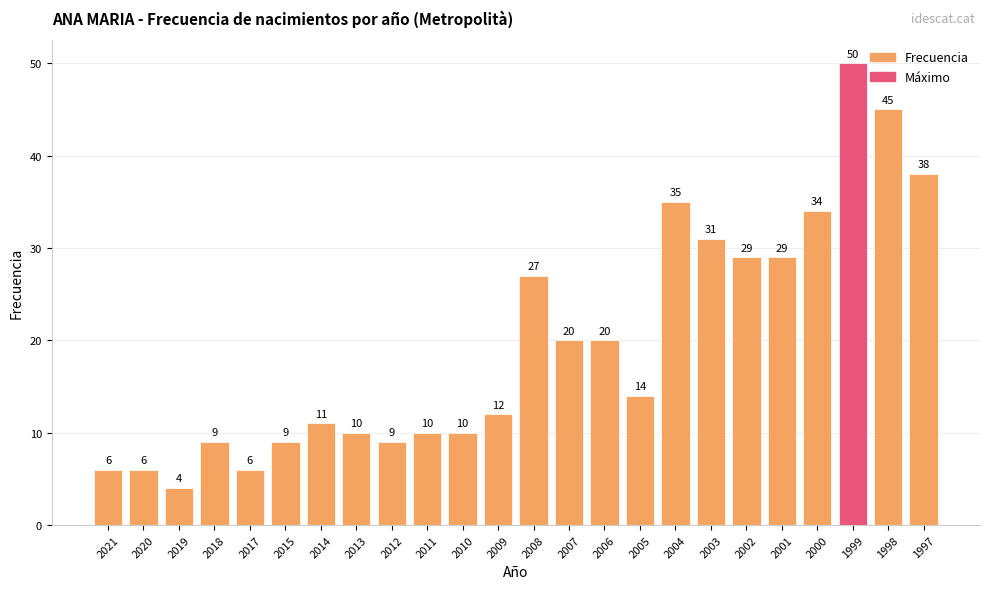

What is the minimum value shown in the chart?

4